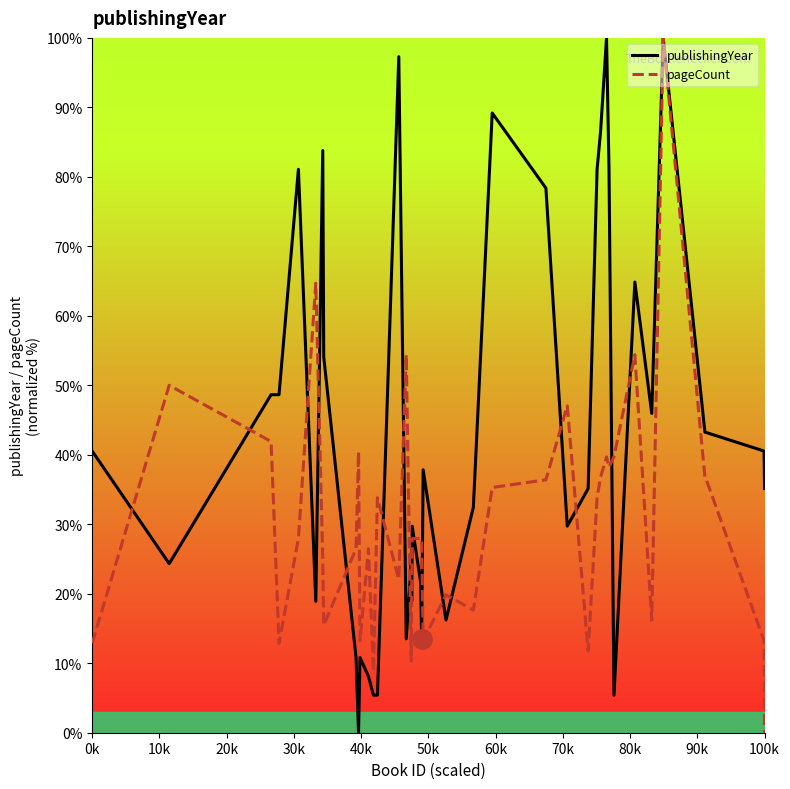

List the series in order of their overall mean, lowest first.

pageCount, publishingYear